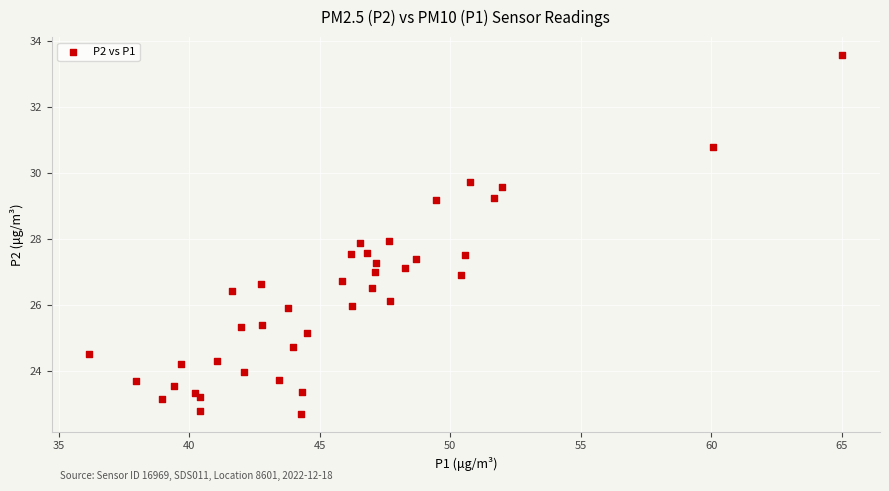

What is the range of Y values (max minus min)?

10.9